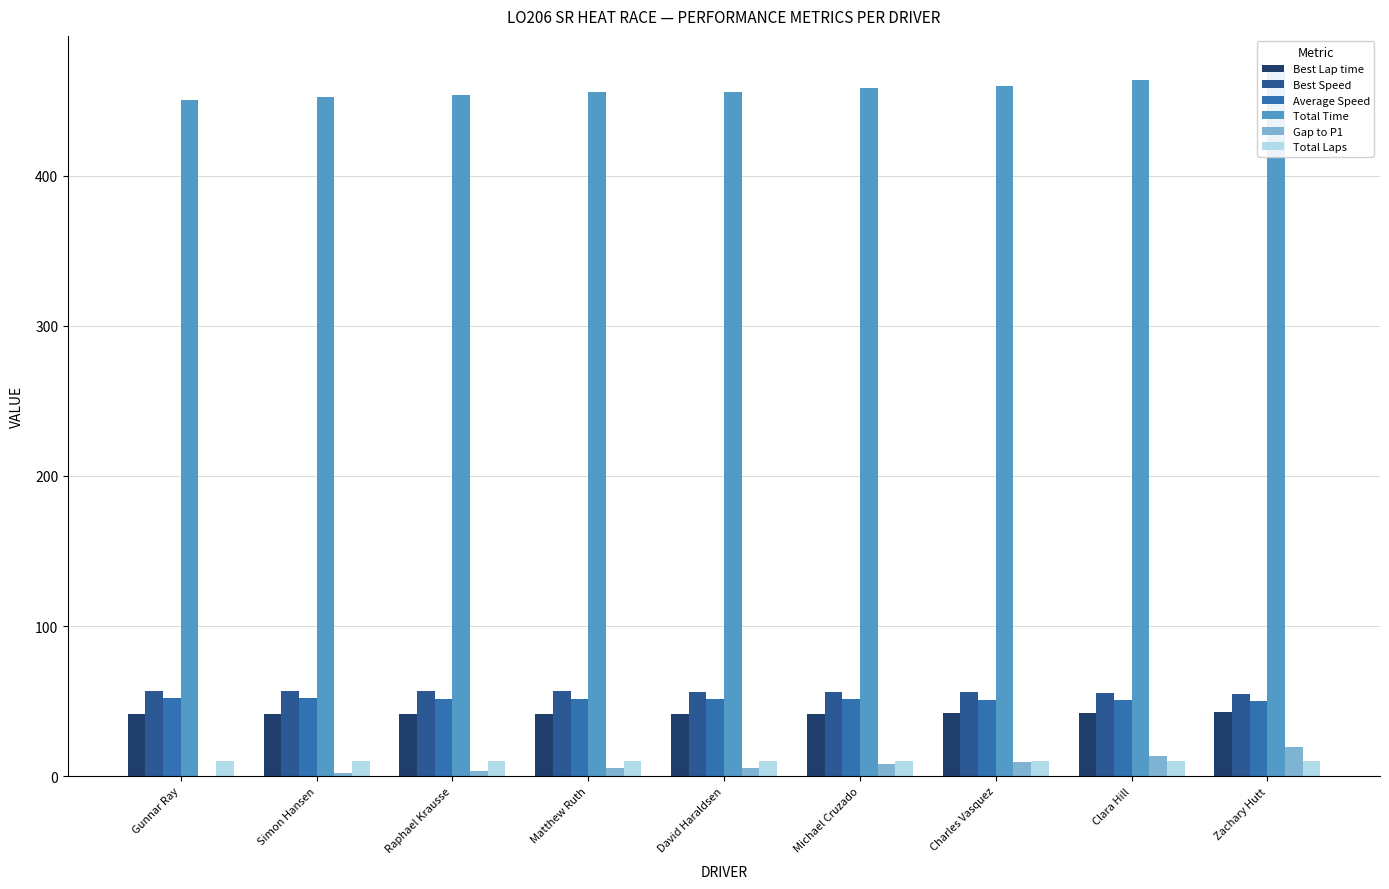

Reading left to right, transcribe all the data shown in this chart.

Best Lap time: Gunnar Ray=41.1	Simon Hansen=41.3	Raphael Krausse=41.2	Matthew Ruth=41.5	David Haraldsen=41.5	Michael Cruzado=41.7	Charles Vasquez=41.8	Clara Hill=42.3	Zachary Hutt=42.6
Best Speed: Gunnar Ray=57.0	Simon Hansen=56.7	Raphael Krausse=56.7	Matthew Ruth=56.4	David Haraldsen=56.4	Michael Cruzado=56.1	Charles Vasquez=55.9	Clara Hill=55.3	Zachary Hutt=54.9
Average Speed: Gunnar Ray=52.0	Simon Hansen=51.7	Raphael Krausse=51.6	Matthew Ruth=51.4	David Haraldsen=51.3	Michael Cruzado=51.1	Charles Vasquez=50.9	Clara Hill=50.4	Zachary Hutt=49.8
Total Time: Gunnar Ray=450.3	Simon Hansen=452.3	Raphael Krausse=453.6	Matthew Ruth=455.6	David Haraldsen=455.7	Michael Cruzado=458.2	Charles Vasquez=459.7	Clara Hill=464.0	Zachary Hutt=469.7
Gap to P1: Gunnar Ray=0.0	Simon Hansen=2.0	Raphael Krausse=3.3	Matthew Ruth=5.3	David Haraldsen=5.4	Michael Cruzado=7.9	Charles Vasquez=9.3	Clara Hill=13.6	Zachary Hutt=19.3
Total Laps: Gunnar Ray=10.0	Simon Hansen=10.0	Raphael Krausse=10.0	Matthew Ruth=10.0	David Haraldsen=10.0	Michael Cruzado=10.0	Charles Vasquez=10.0	Clara Hill=10.0	Zachary Hutt=10.0